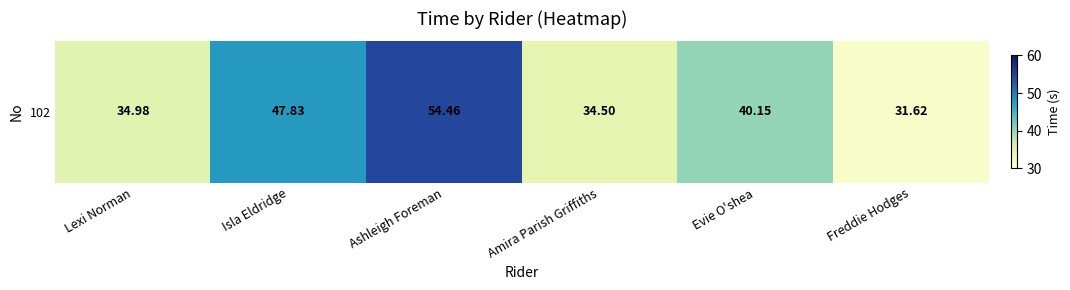

Is it true that the value at Ashleigh Foreman is 54.5?

True